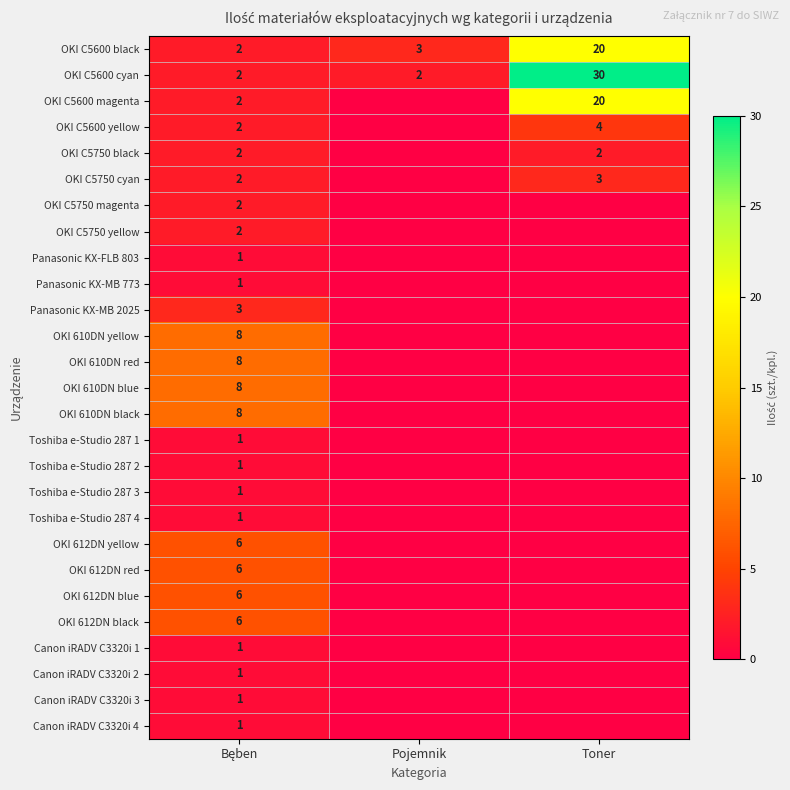

The value of OKI C5600 black at Pojemnik is 3. True or false?

True